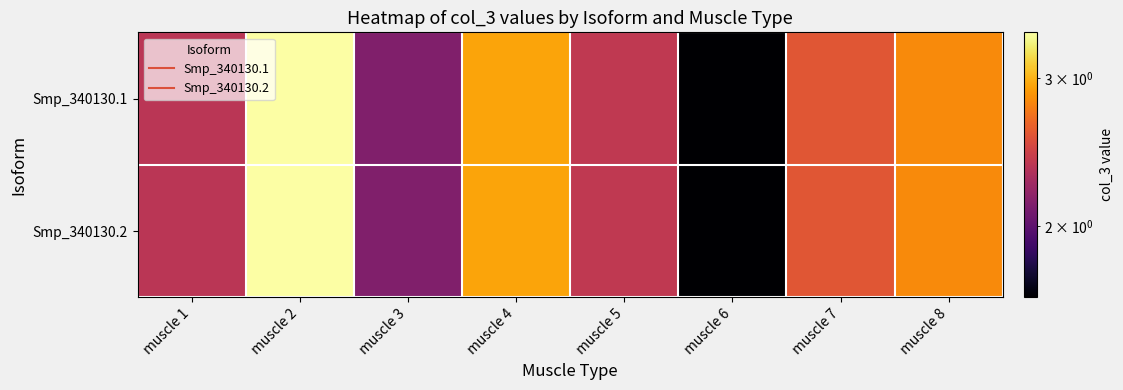

Which series has the largest total across all categories?

Smp_340130.1